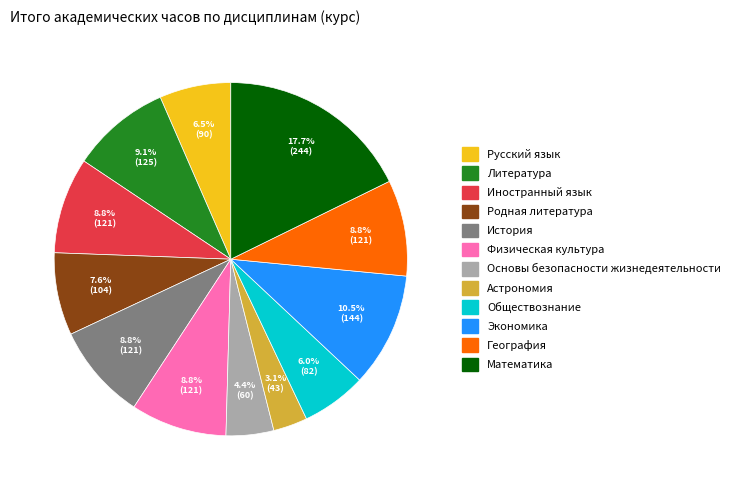

To the nearest percent, what percentage of the pie is Иностранный язык?

9%